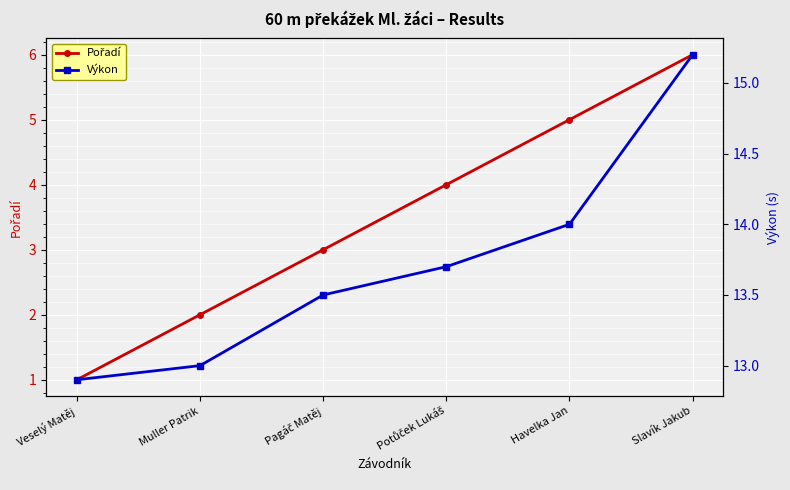

Rank the categories by Výkon value from highest to lowest.

Slavík Jakub, Havelka Jan, Potůček Lukáš, Pagáč Matěj, Muller Patrik, Veselý Matěj